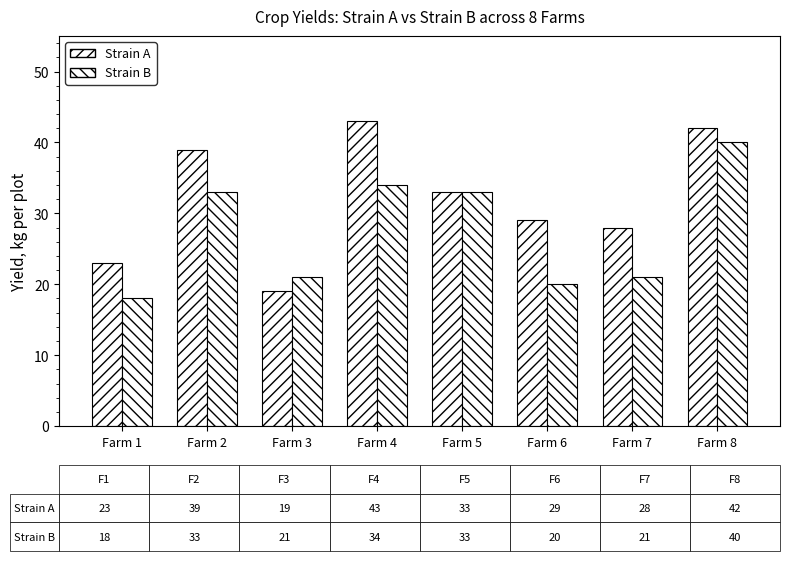

What value does the Strain B series have at Farm 3?

21